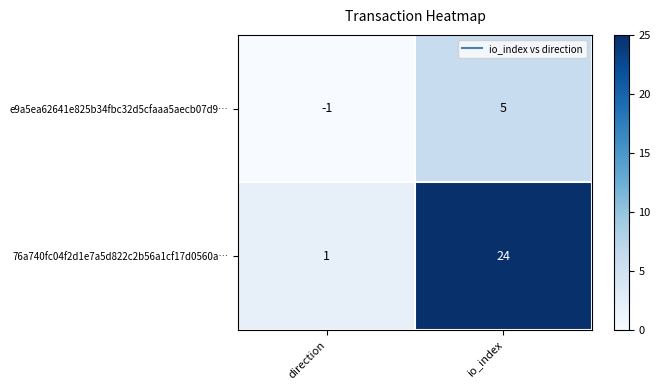

Which category has the highest value across all series?

io_index